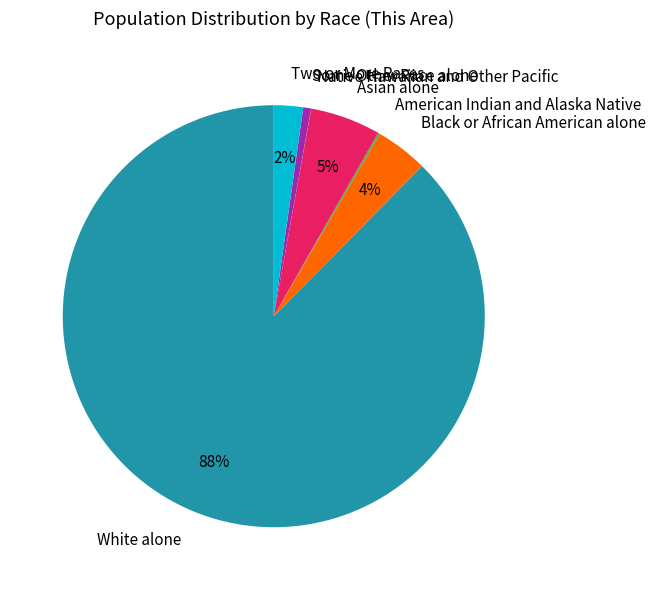

The Asian alone slice represents 5% of the pie. True or false?

True